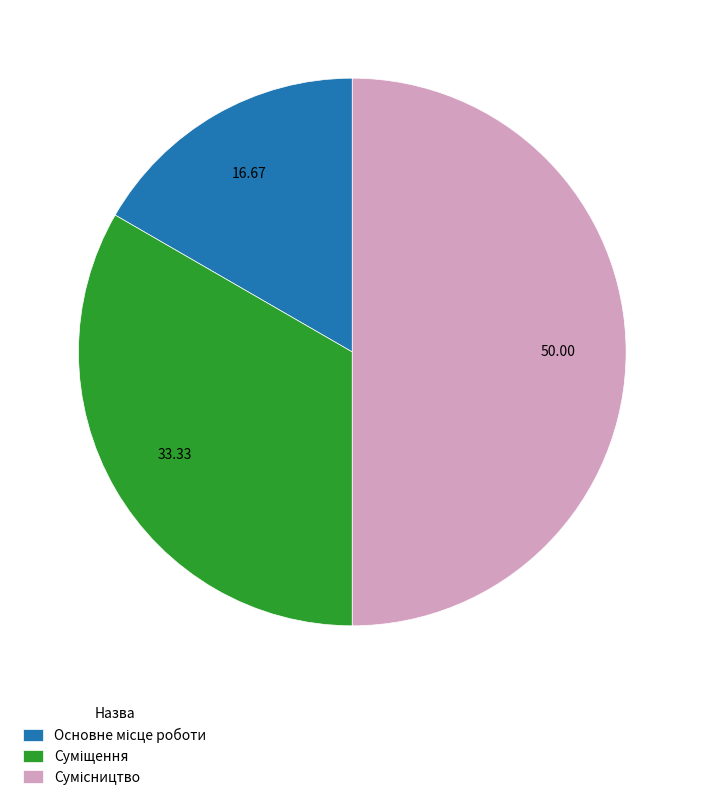

How many segments does this pie chart have?

3